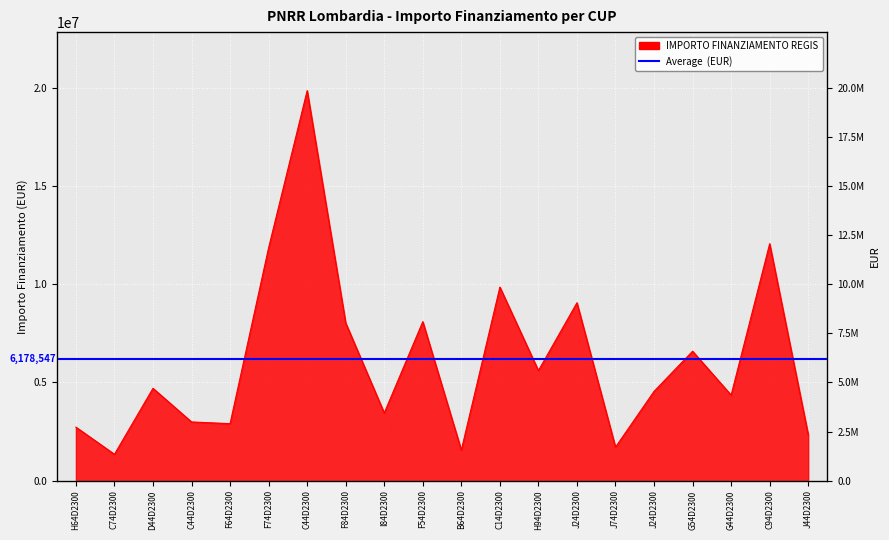

What is the minimum value shown in the chart?

1342029.5